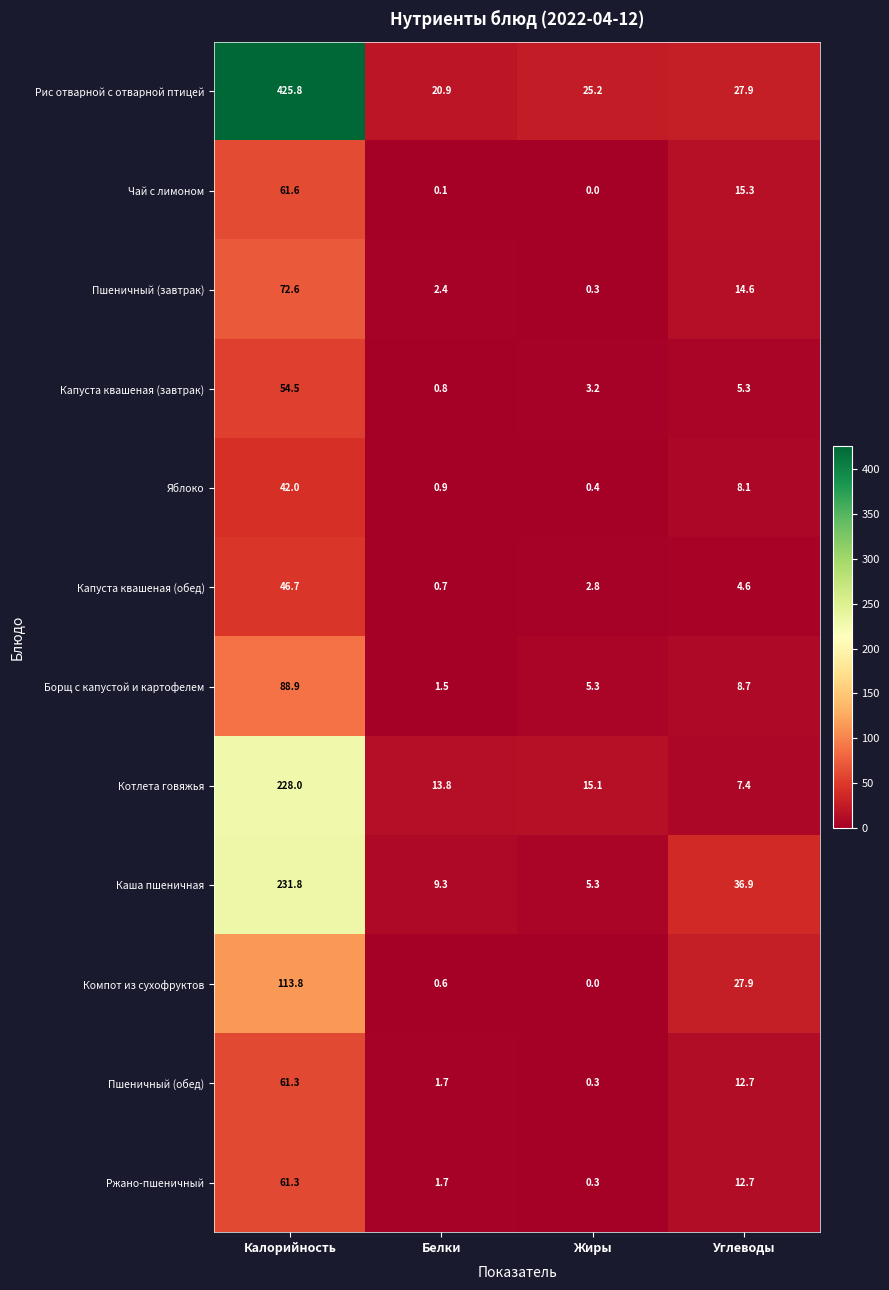

What is the difference between the highest and lowest values at Калорийность?

383.8